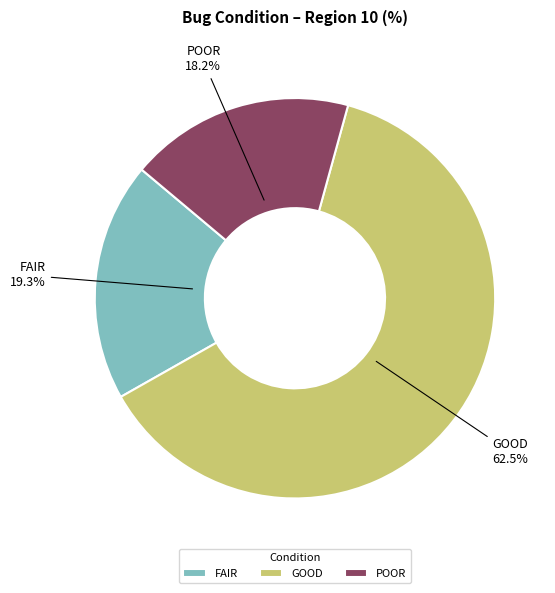

Which has a higher value, GOOD or FAIR?

GOOD